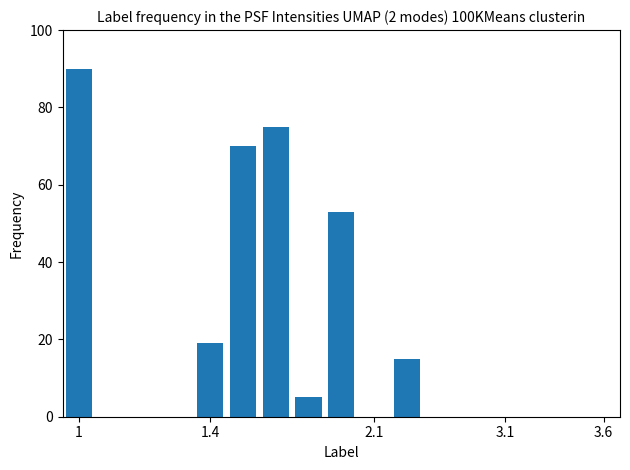

What is the sum of all values?

327